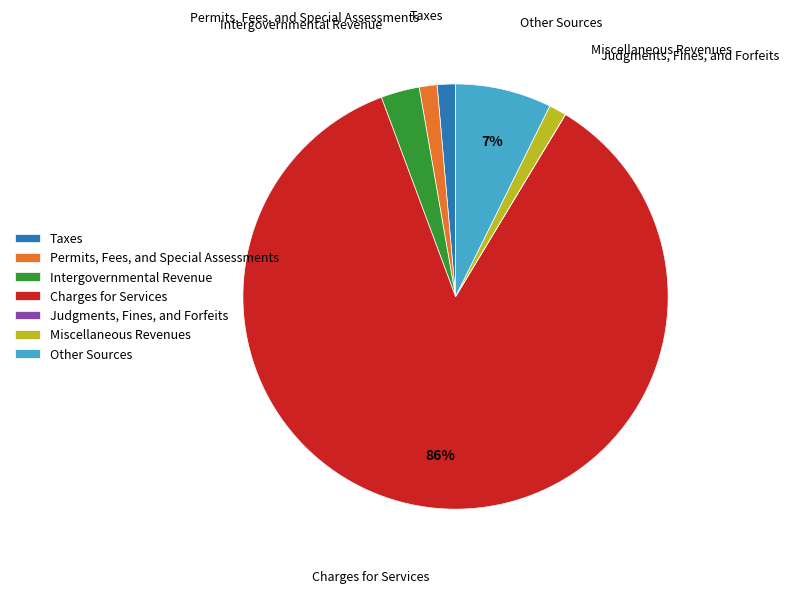

Is the sum of Charges for Services and Other Sources greater than half?

Yes